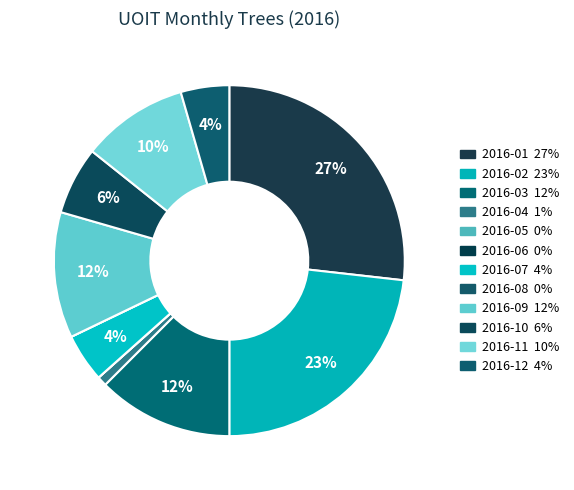

What percentage is the 2016-03 slice, to the nearest percent?

12%